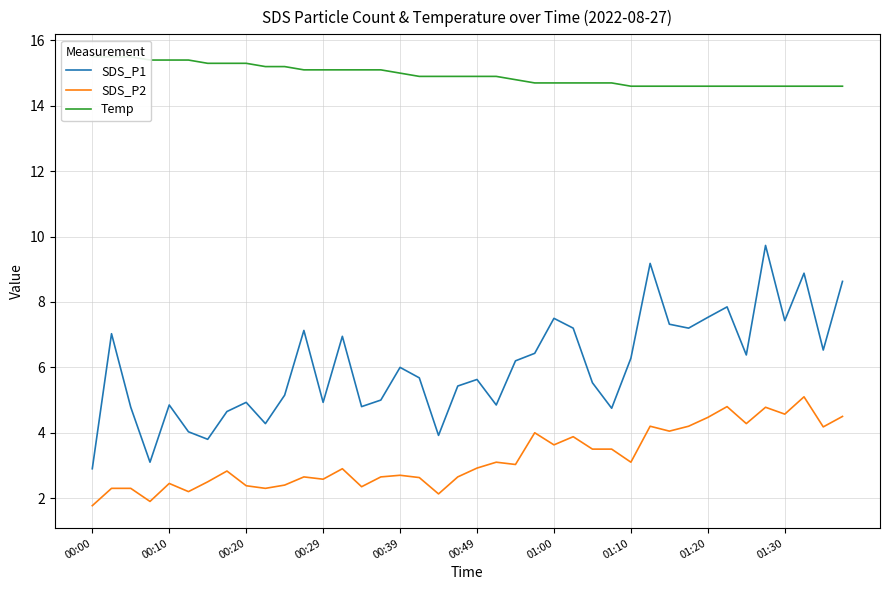

What are all the series names shown in the legend?

SDS_P1, SDS_P2, Temp